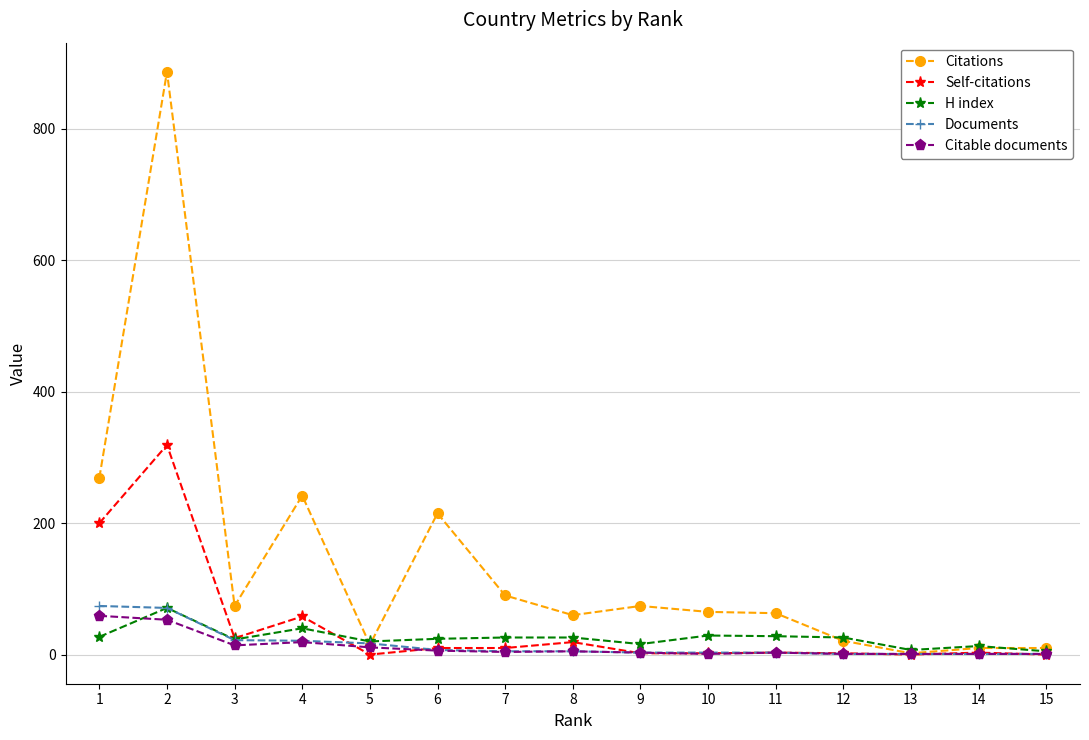

True or false: Self-citations has more than 2 points higher than both neighbors.

True